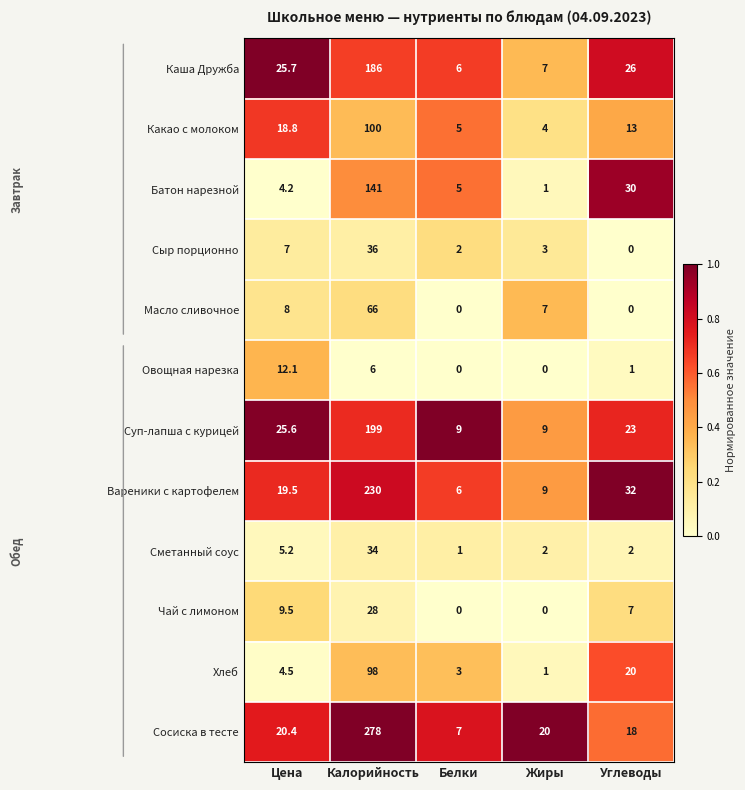

Which series has the widest spread of values?

Сосиска в тесте